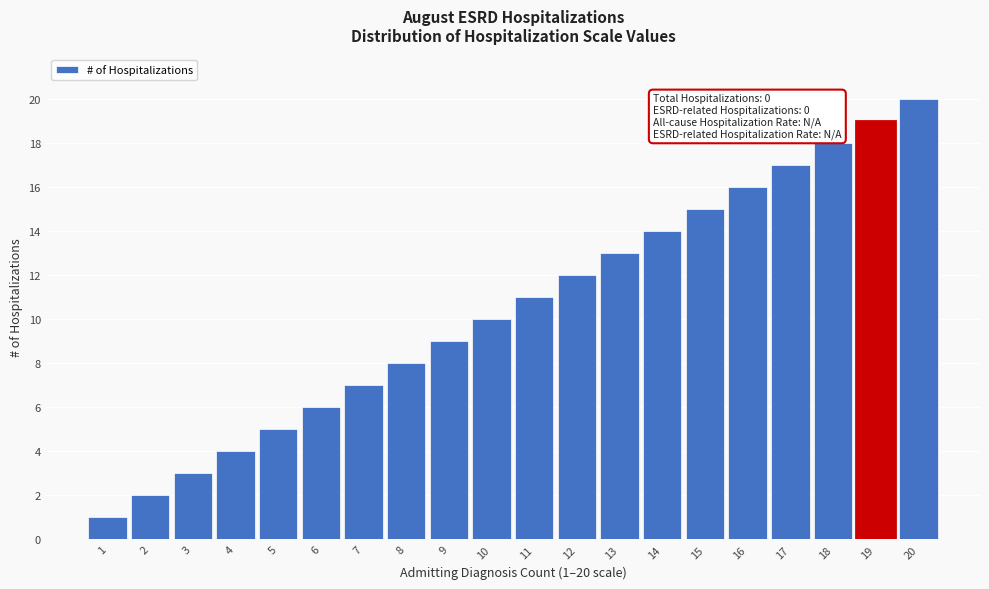

What is the difference between the maximum and minimum values?

19